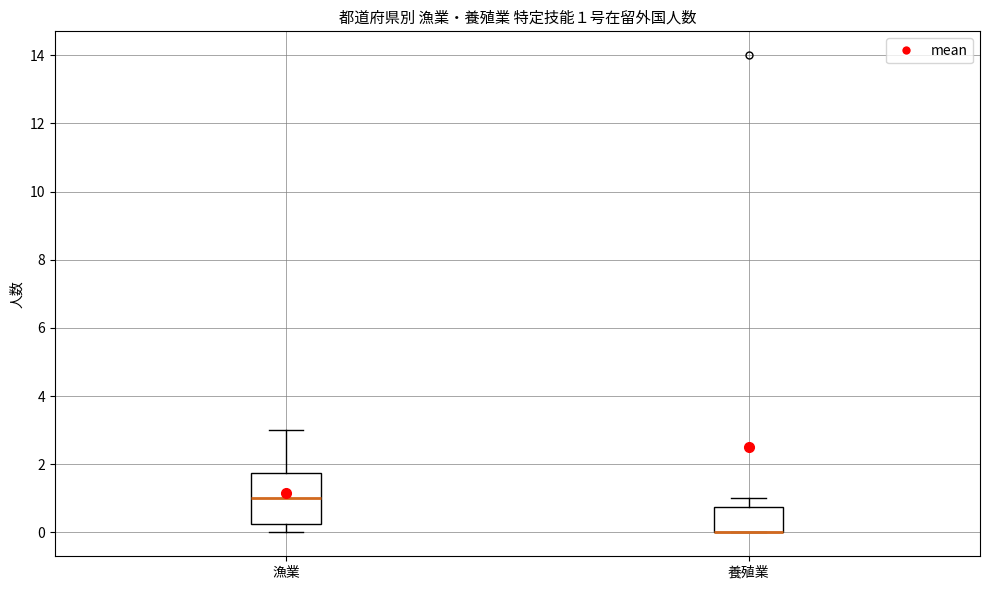

Comparing the boxes themselves (not the whiskers), which one is the tallest?

漁業